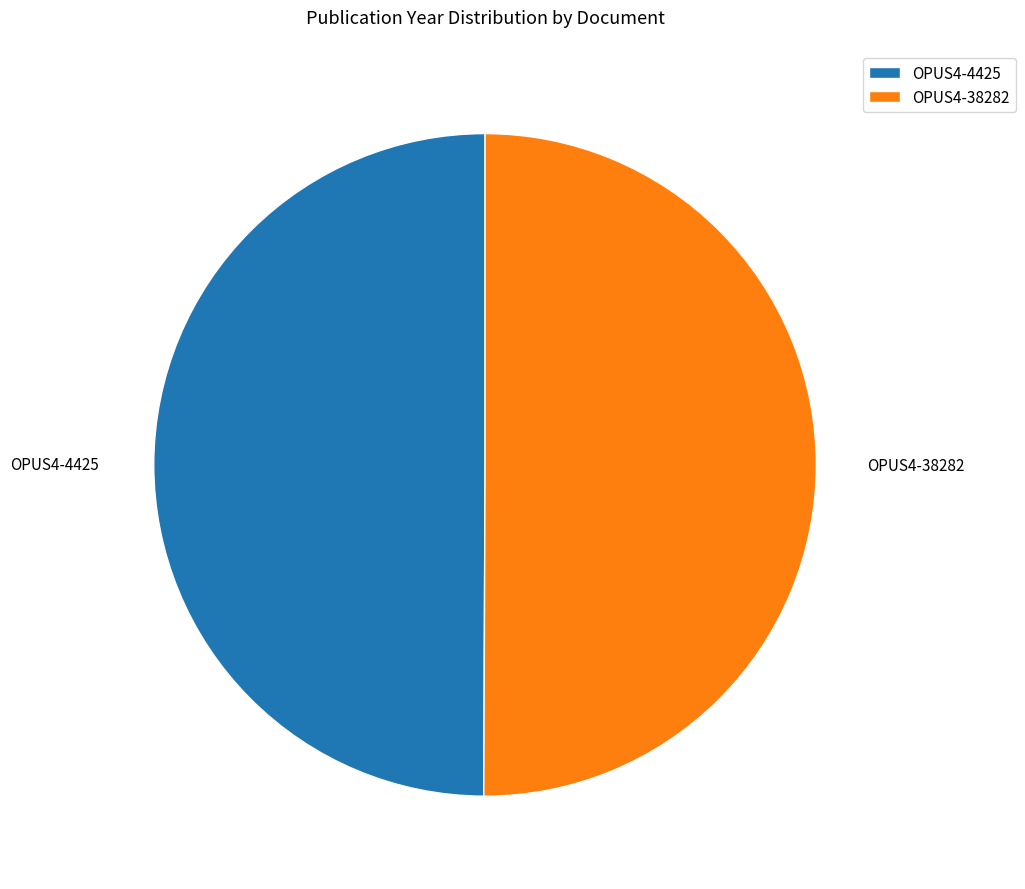

Is it true that OPUS4-38282 is 50% of the pie?

True